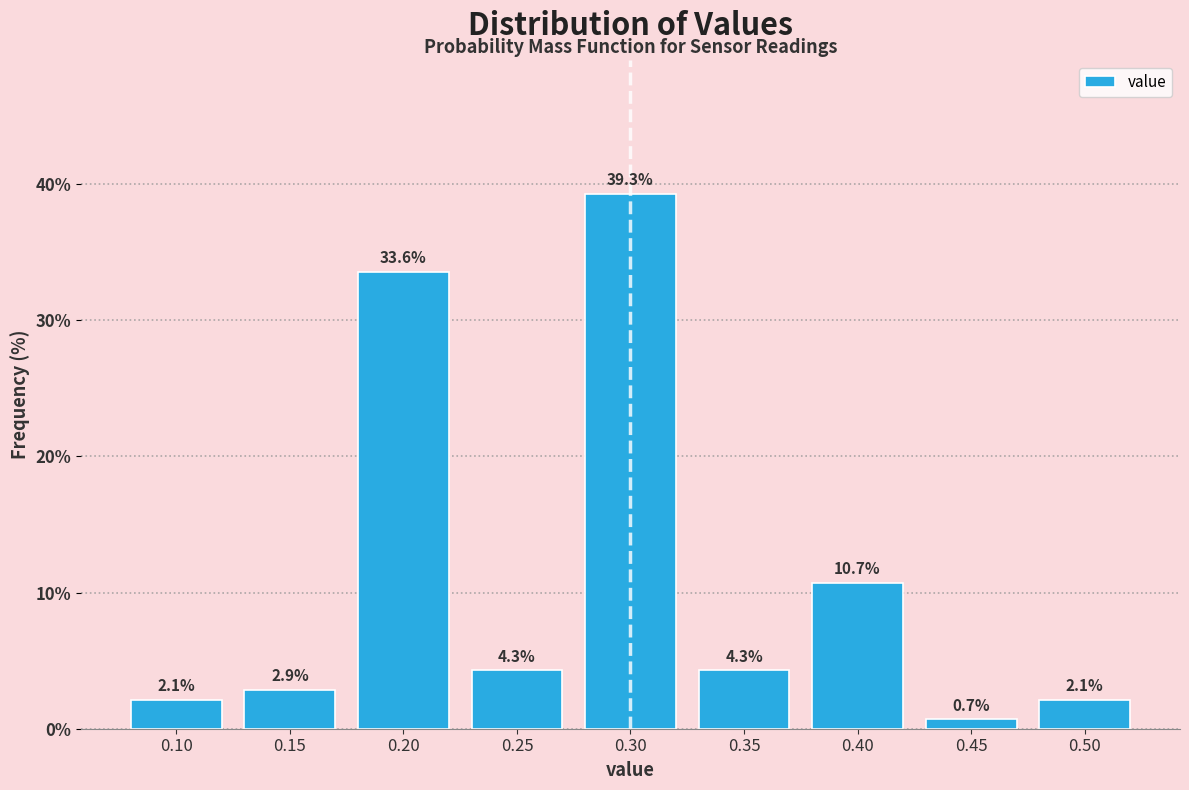

Reading right to left, what are all the values shown in this chart?

0.50=2.1	0.45=0.7	0.40=10.7	0.35=4.3	0.30=39.3	0.25=4.3	0.20=33.6	0.15=2.9	0.10=2.1